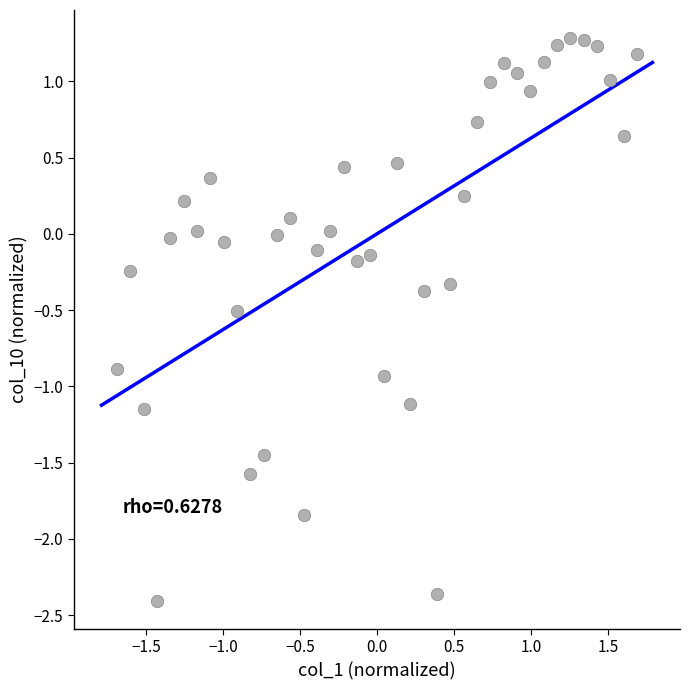

What is the range of X values (max minus min)?

3.4